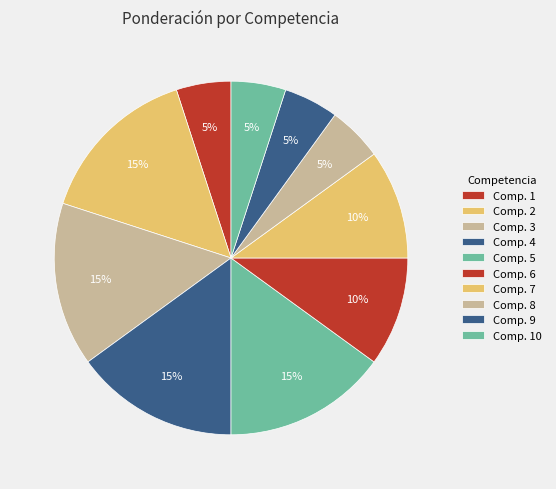

How many segments does this pie chart have?

10